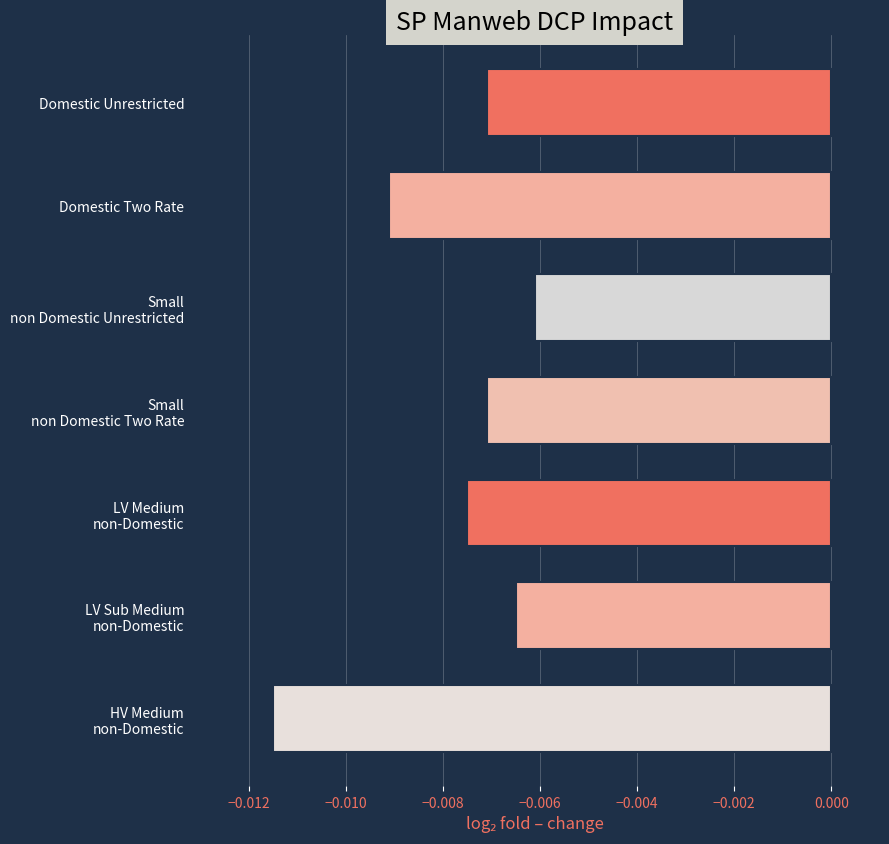

Are the bars horizontal?

Yes